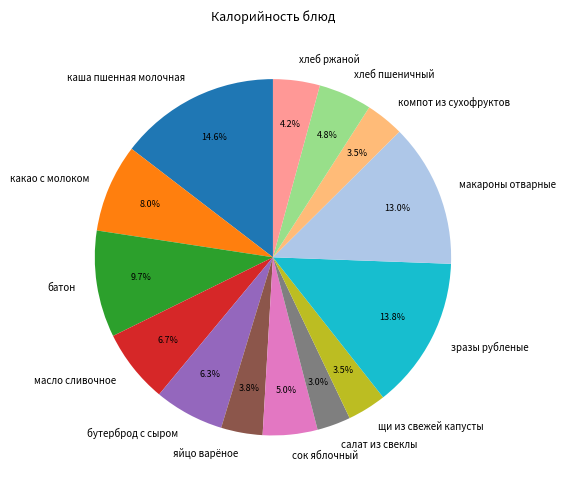

What portion of the pie excludes щи из свежей капусты?

96.5%